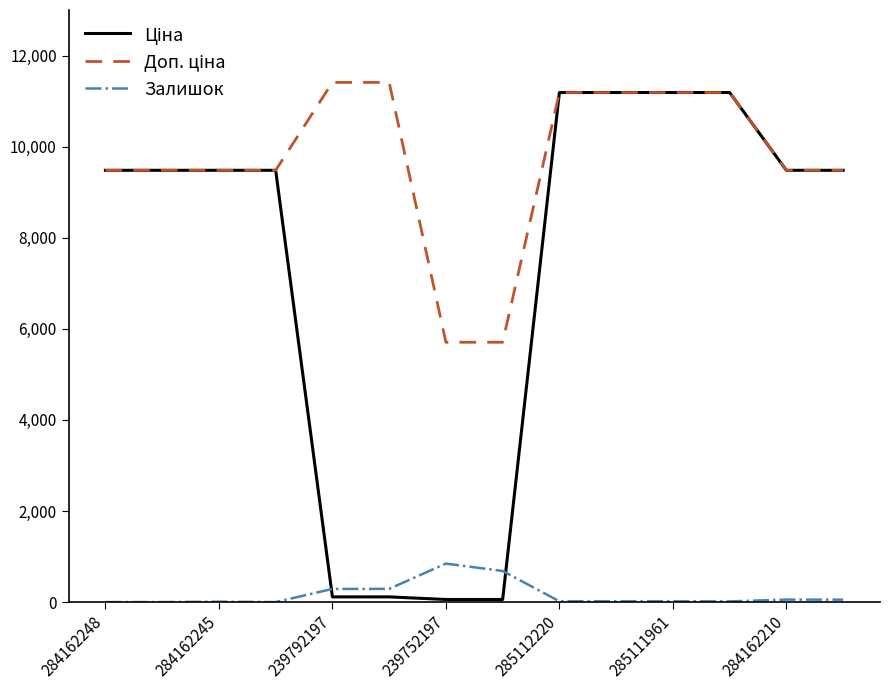

What is the greatest value displayed?

11410.0